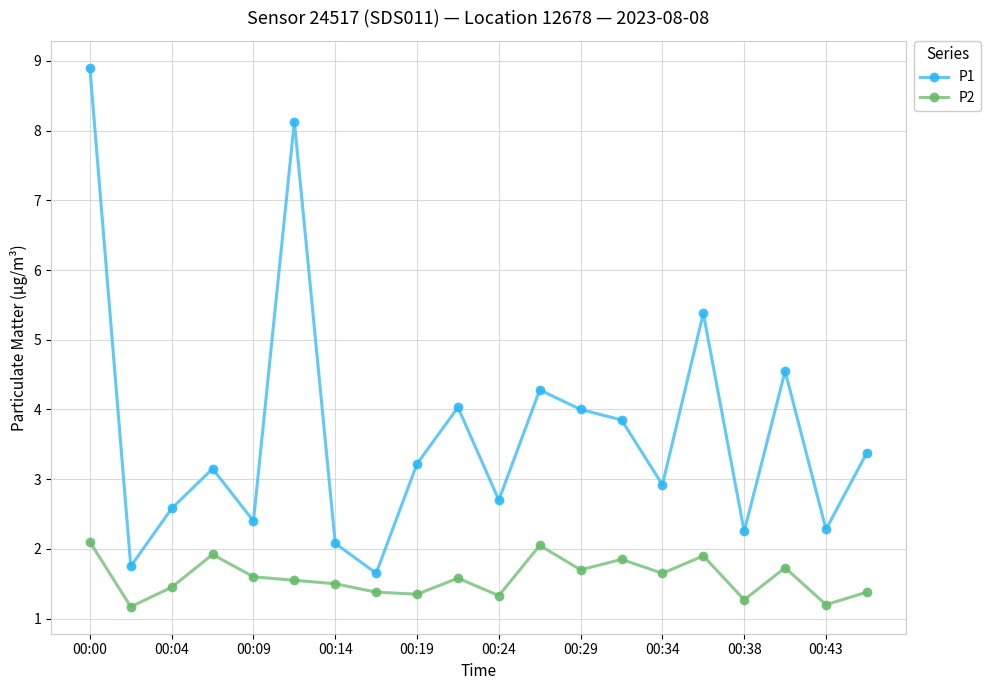

Which series has the widest spread of values?

P1